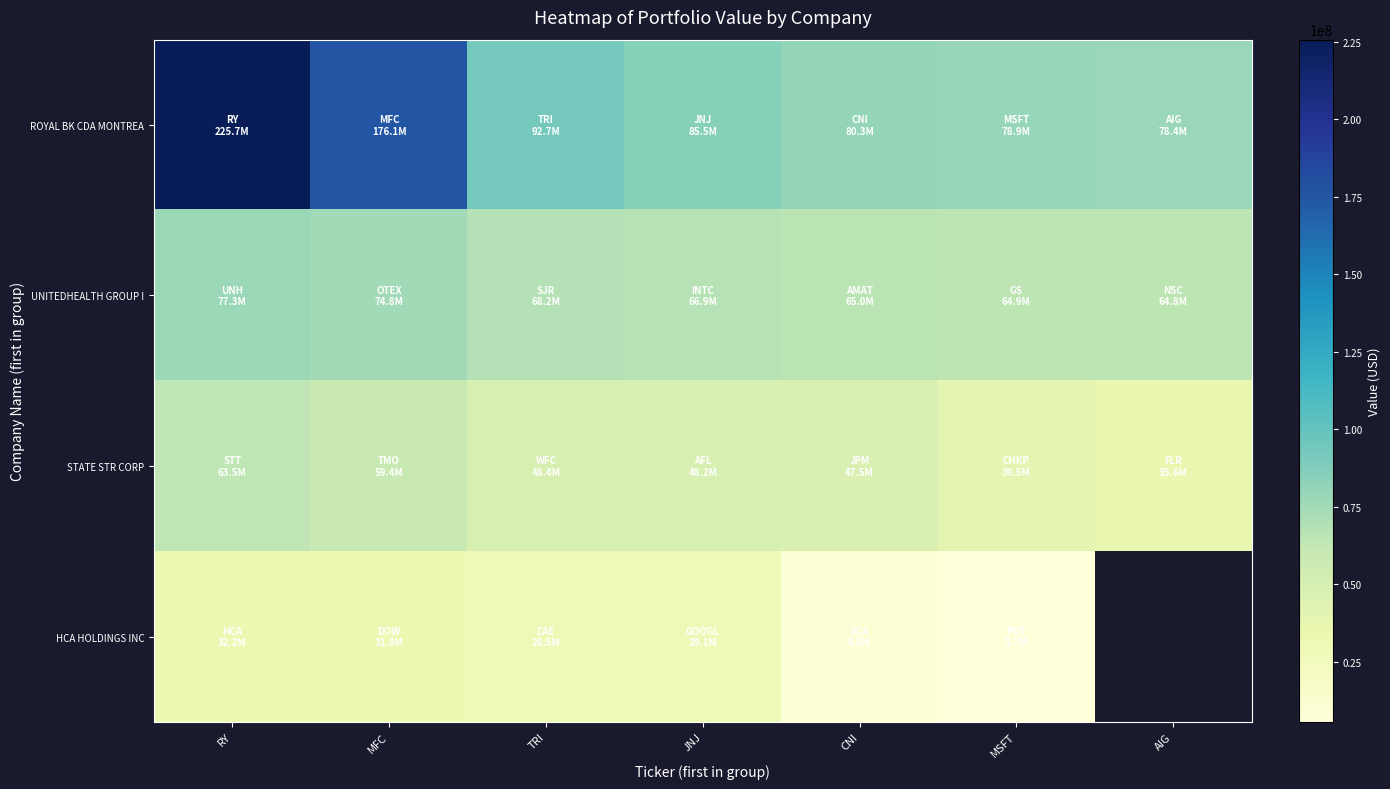

Where is UNITEDHEALTH GROUP I nearest to the value 71036000?

TRI